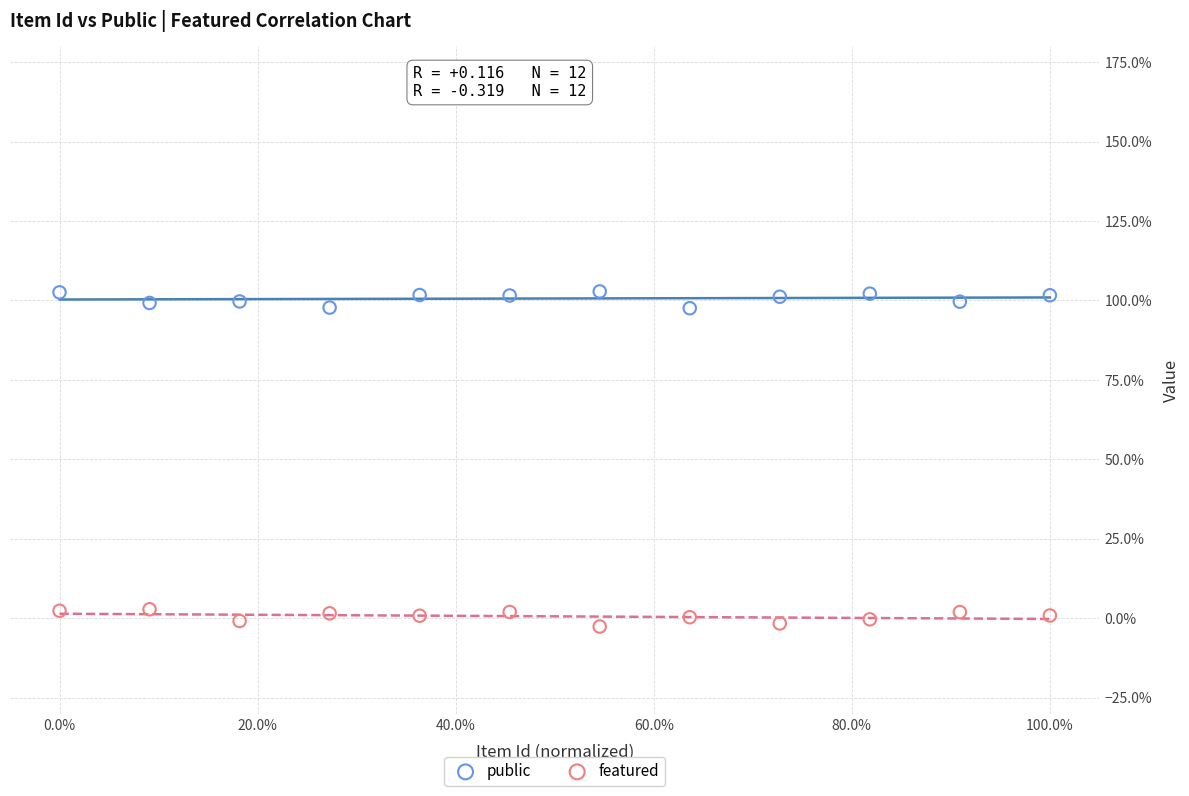

What are all the series names shown in the legend?

public, featured